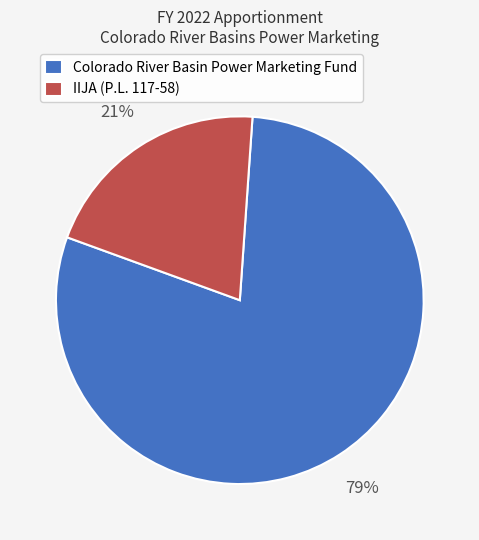

The IIJA (P.L. 117-58) slice represents 35% of the pie. True or false?

False